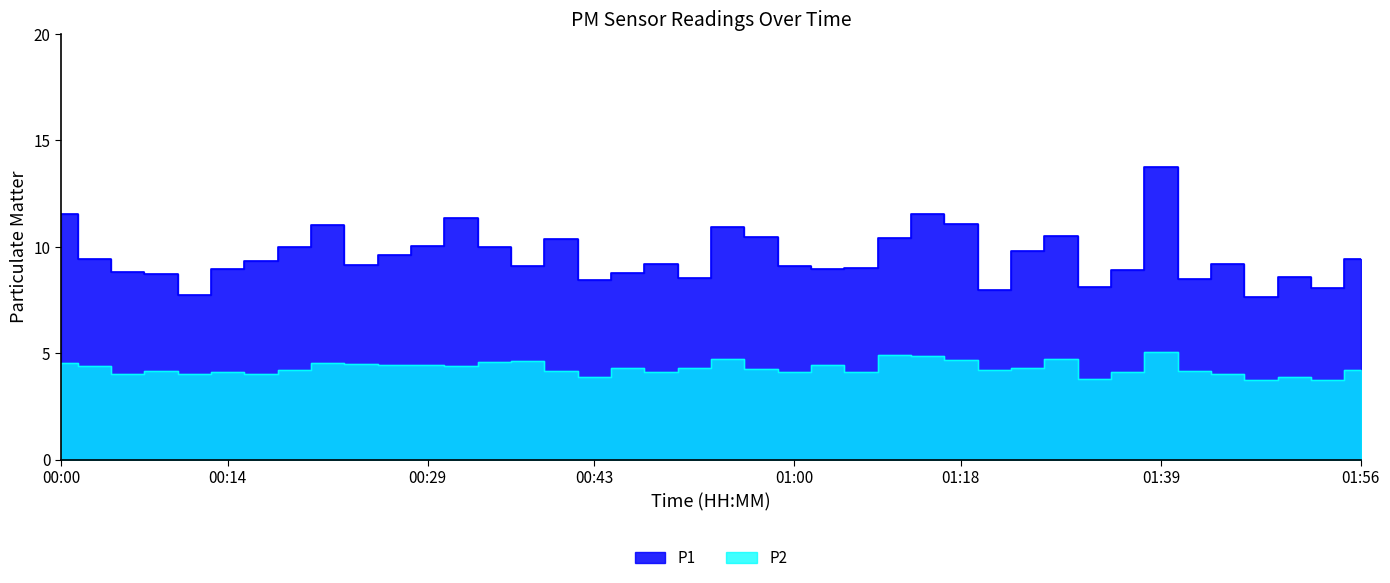

Which has a higher value, 01:39 or 01:42?

01:39